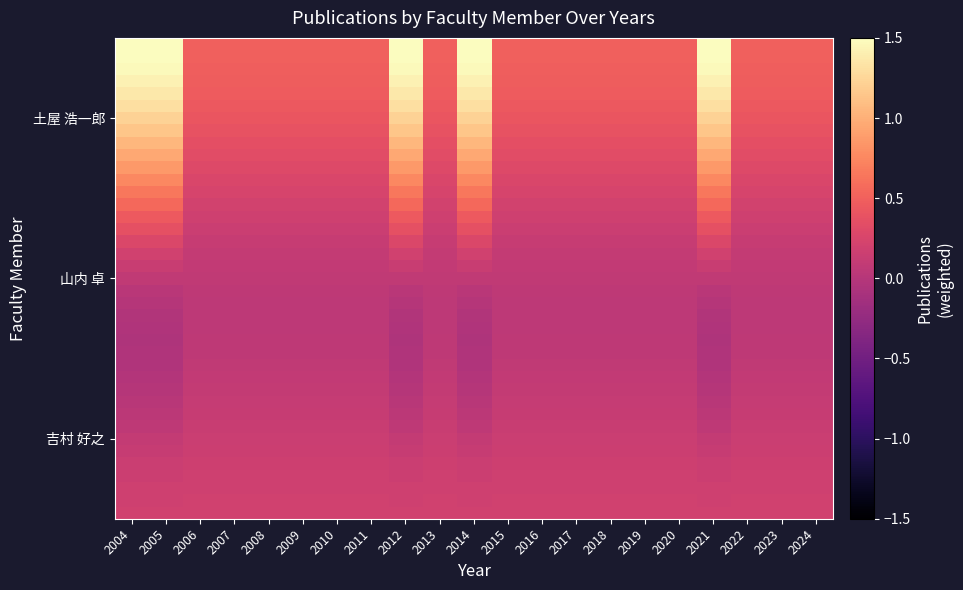

Count the number of data series in this chart.

39